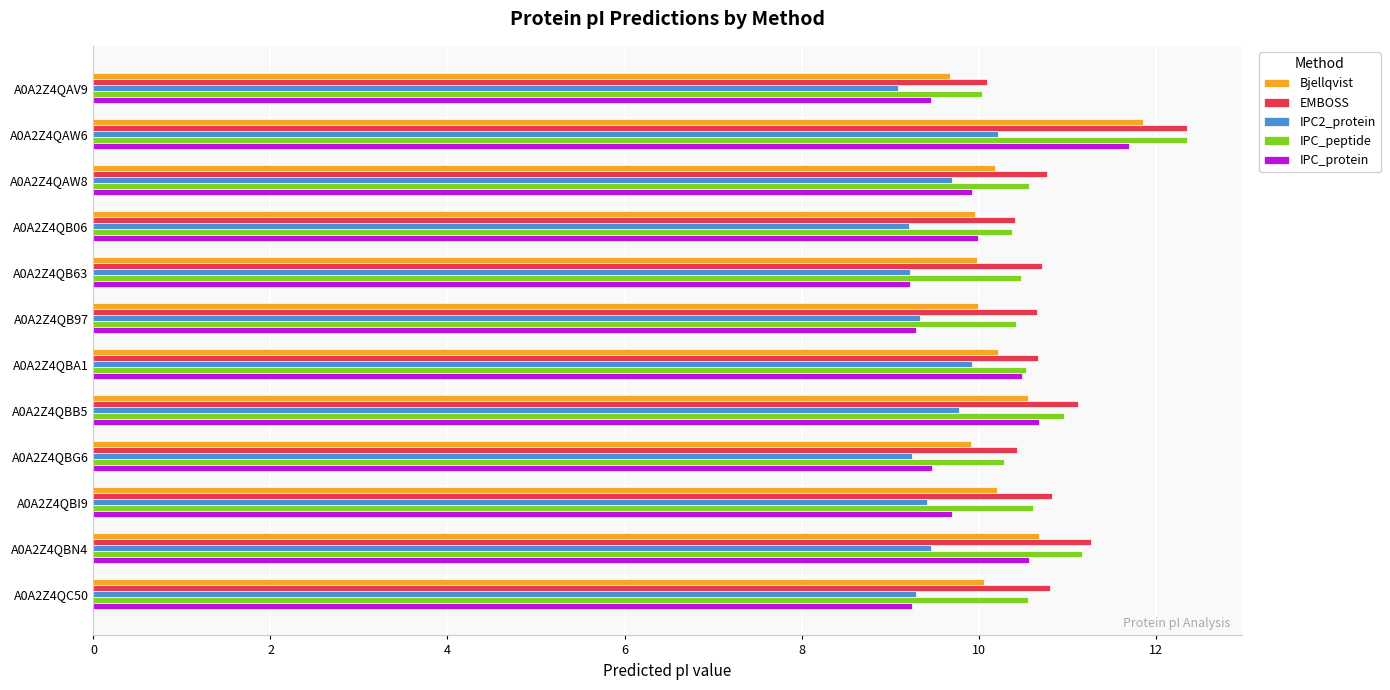

Which series has the largest total across all categories?

EMBOSS